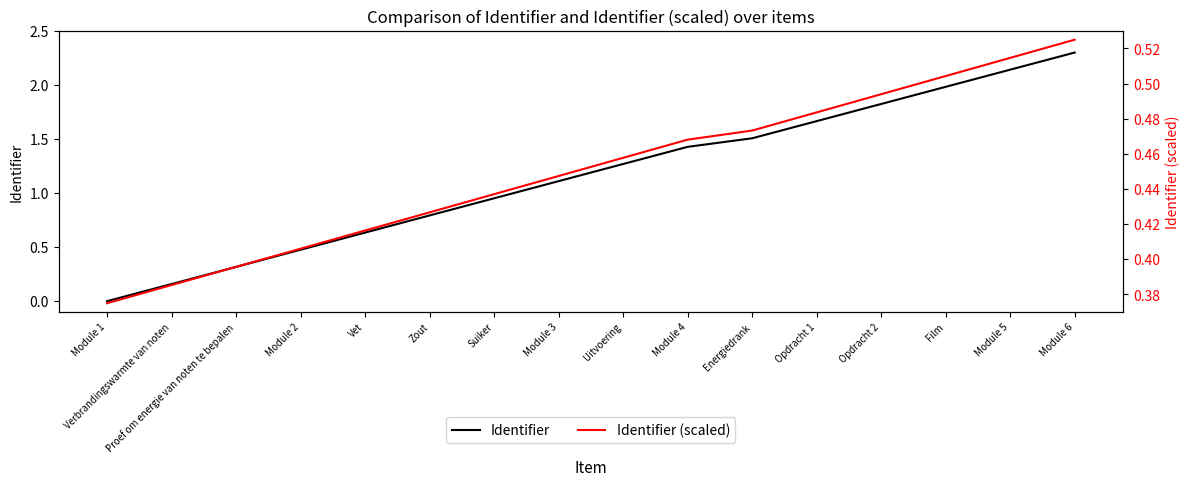

Is the value of Identifier (scaled) at Zout greater than the value of Identifier at Verbrandingswarmte van noten?

Yes